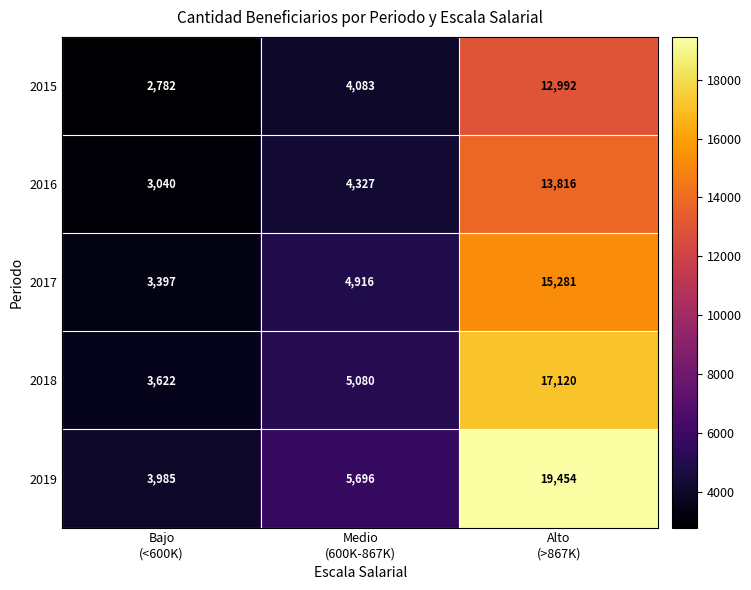

What is the difference between the maximum and minimum values in the 2017 series?

11884